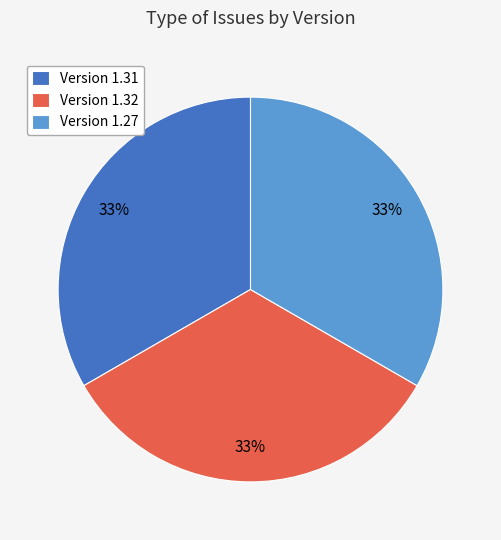

Is it true that Version 1.32 is 22% of the pie?

False